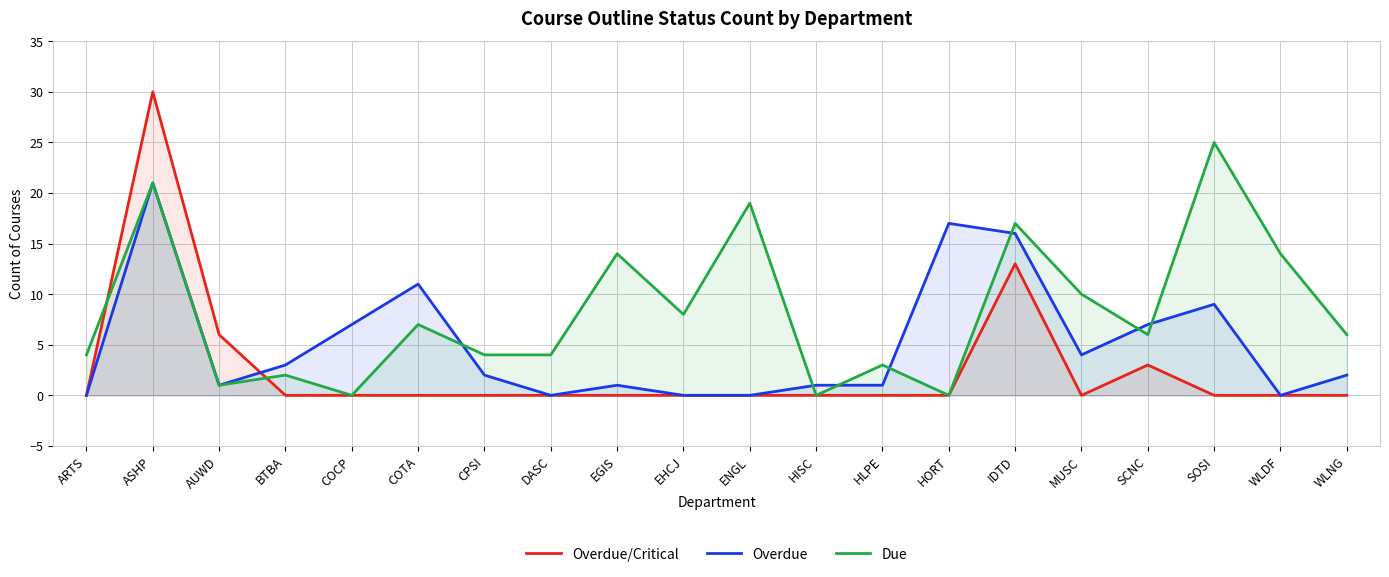

What value does the Due series have at SCNC, to the nearest 5?

5